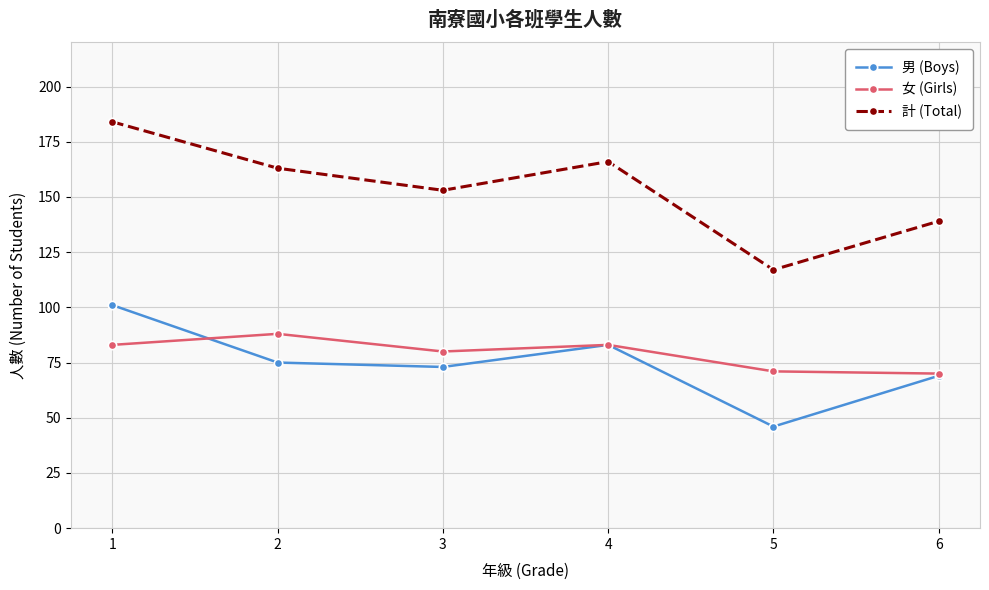

How many interior local valleys does the 男 (Boys) series have?

2